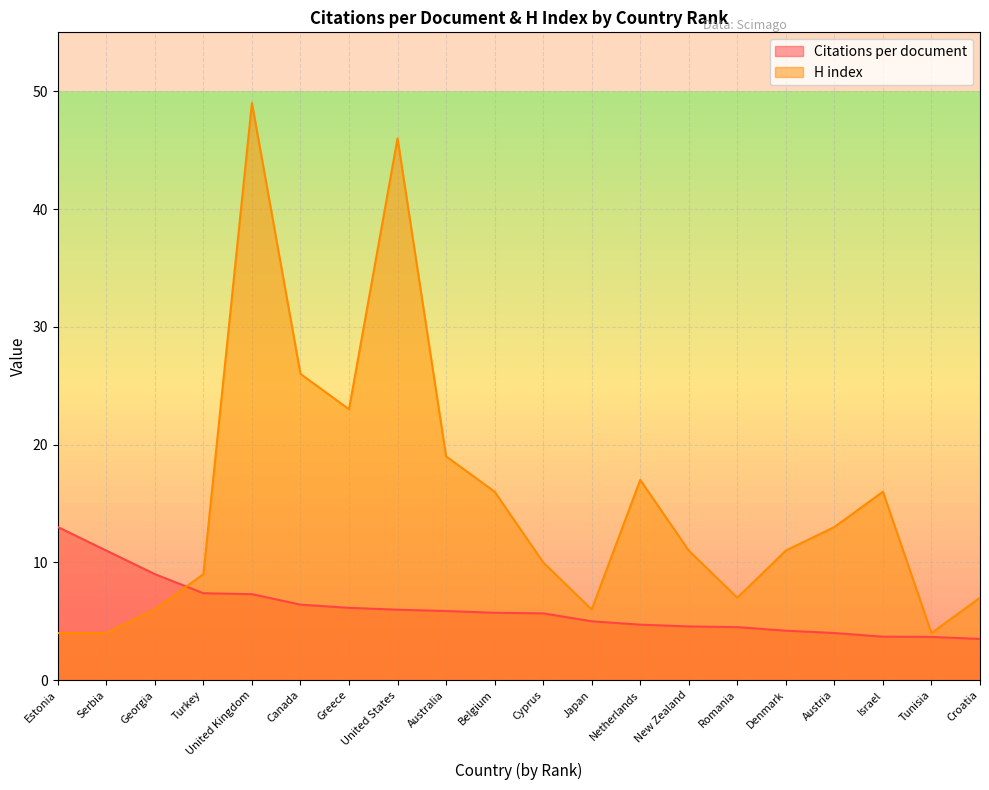

What is the difference between the maximum and minimum values in the Citations per document series?

9.5